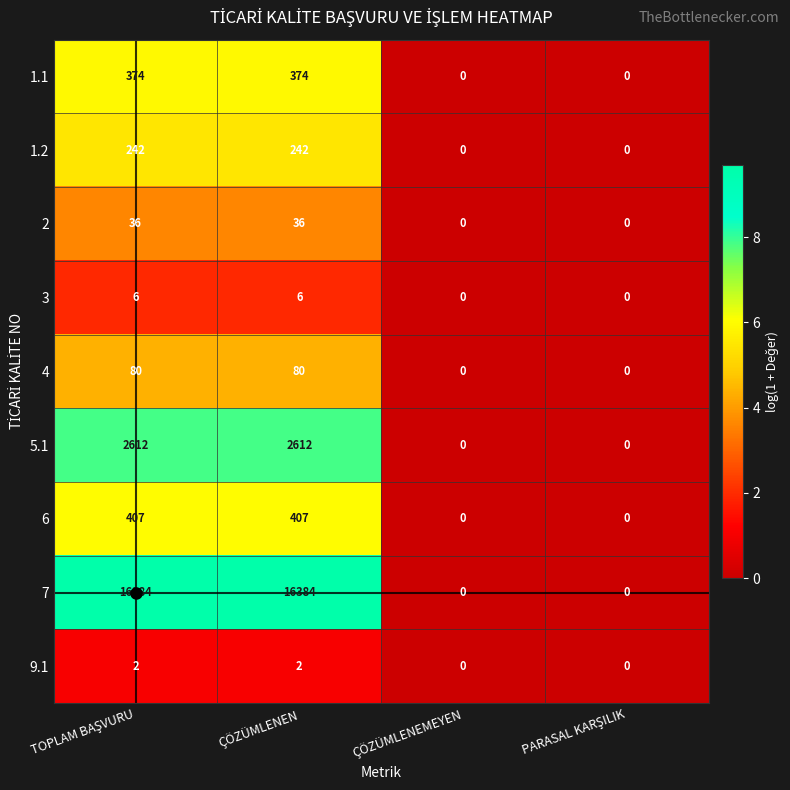

At how many categories does at least one series exceed 6?

2